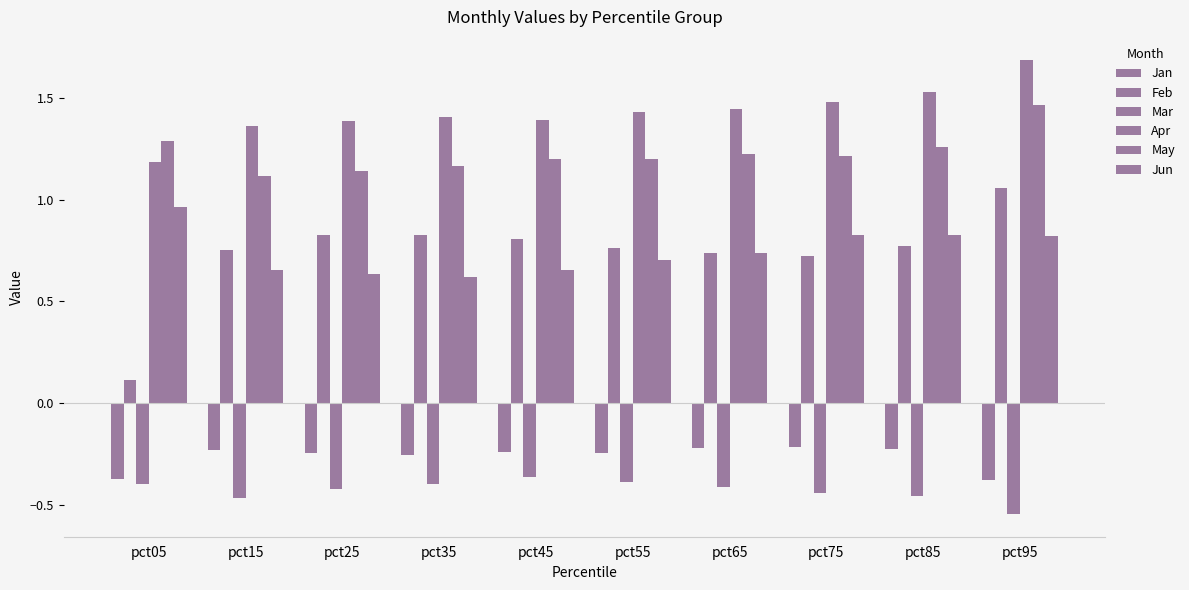

Are the bars horizontal?

No